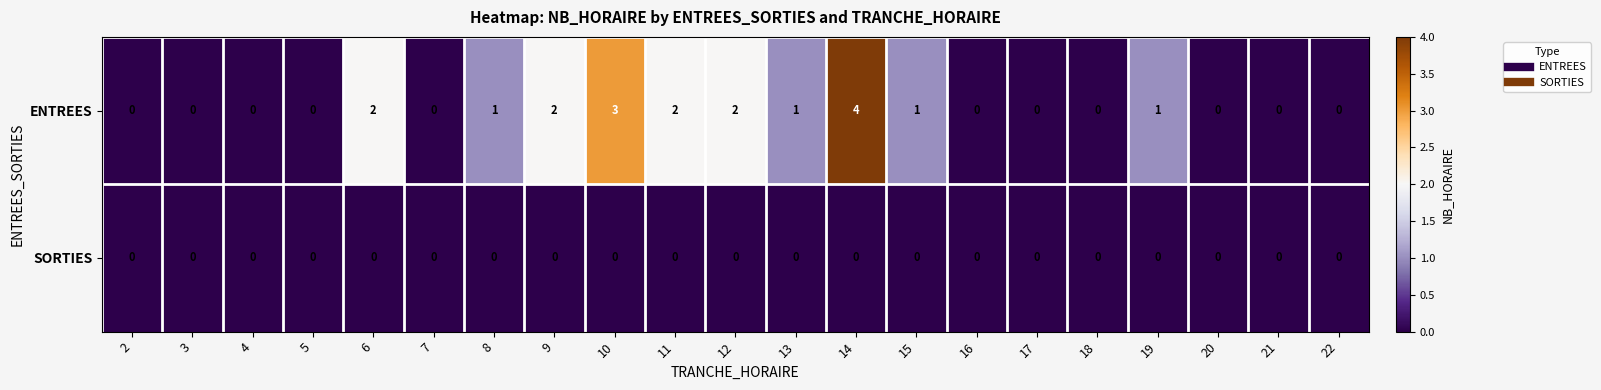

Rank the series by their maximum value, from highest to lowest.

ENTREES, SORTIES